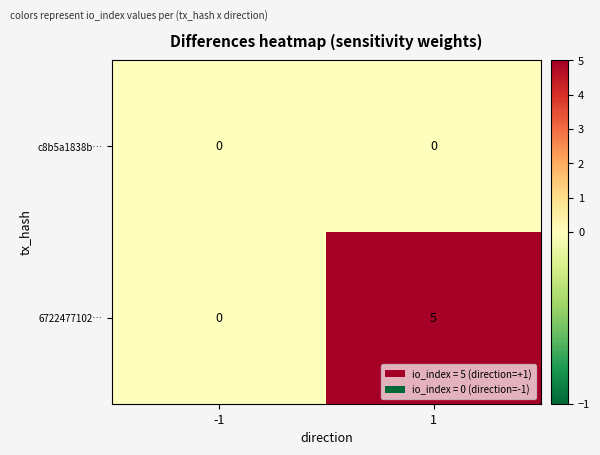

What is the spread (max minus min) of values at 1?

5